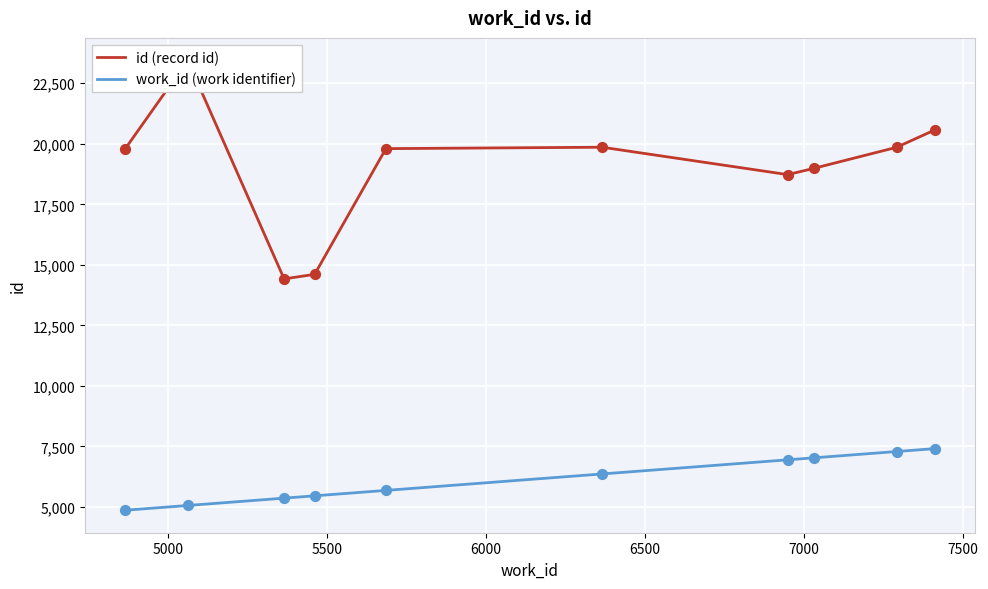

At how many categories does at least one series exceed 15417?

8